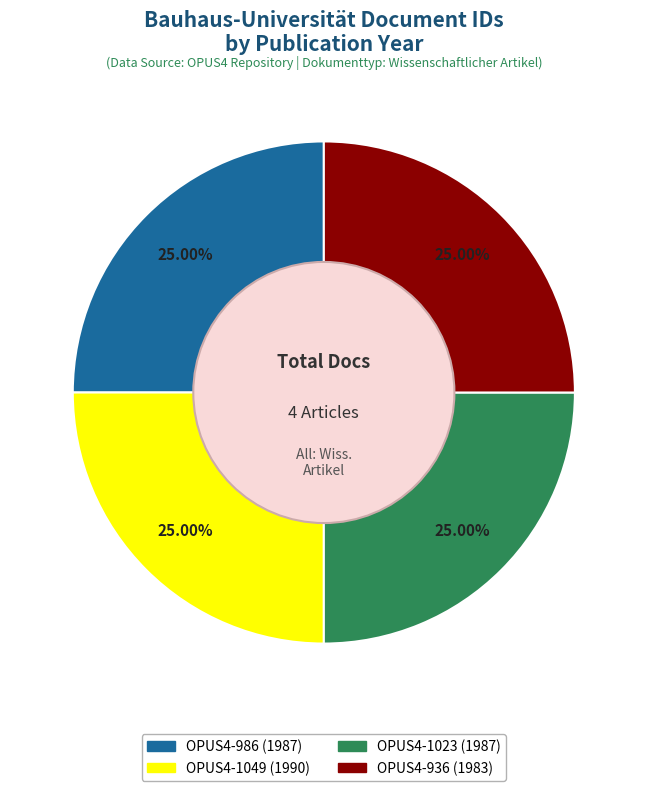

What percentage is the OPUS4-986 slice, to the nearest percent?

25%